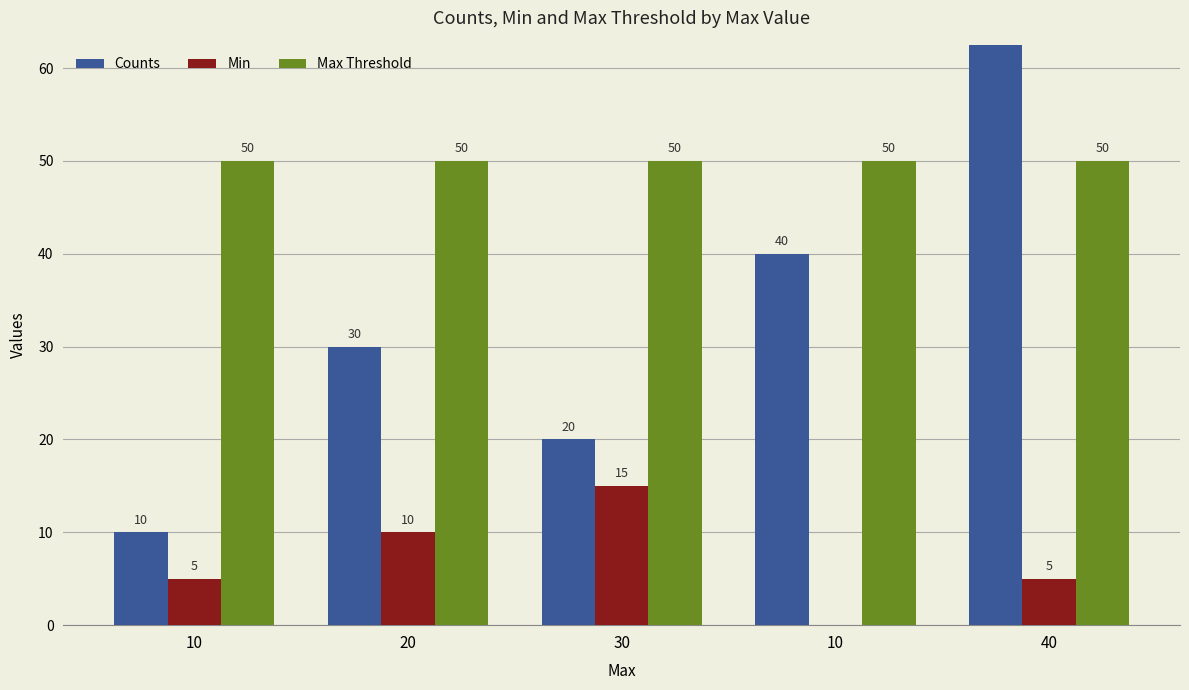

Rank the categories by Max Threshold value from highest to lowest.

10, 20, 30, 10, 40